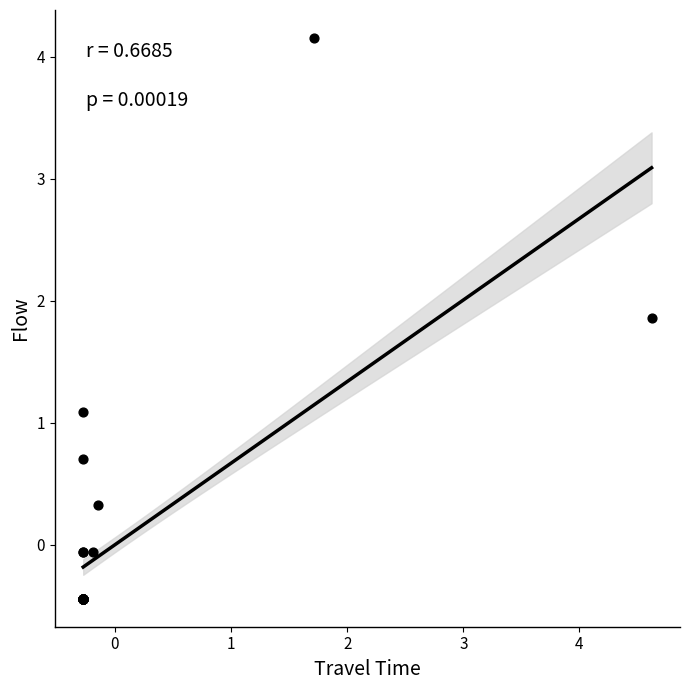

What Y value in the scatter plot is closest to 1?

1.1